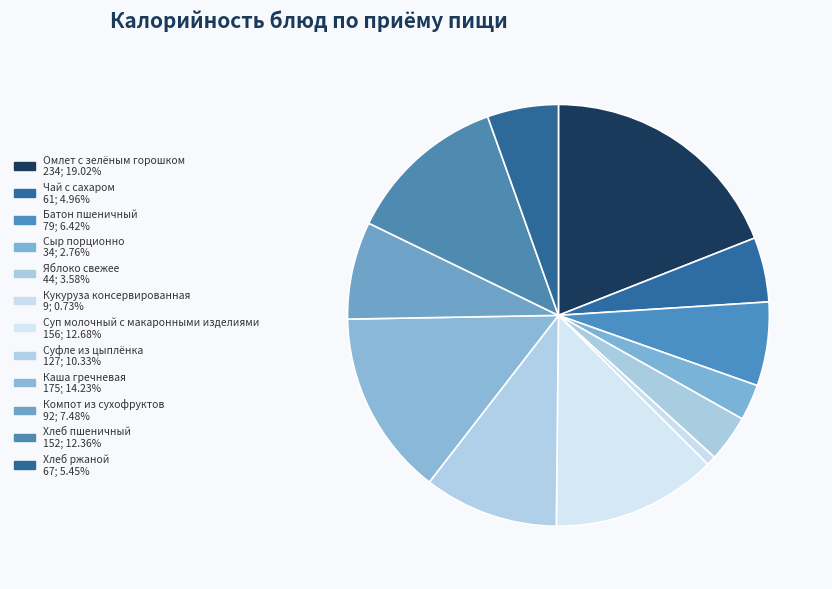

How many slices are in this pie chart?

12